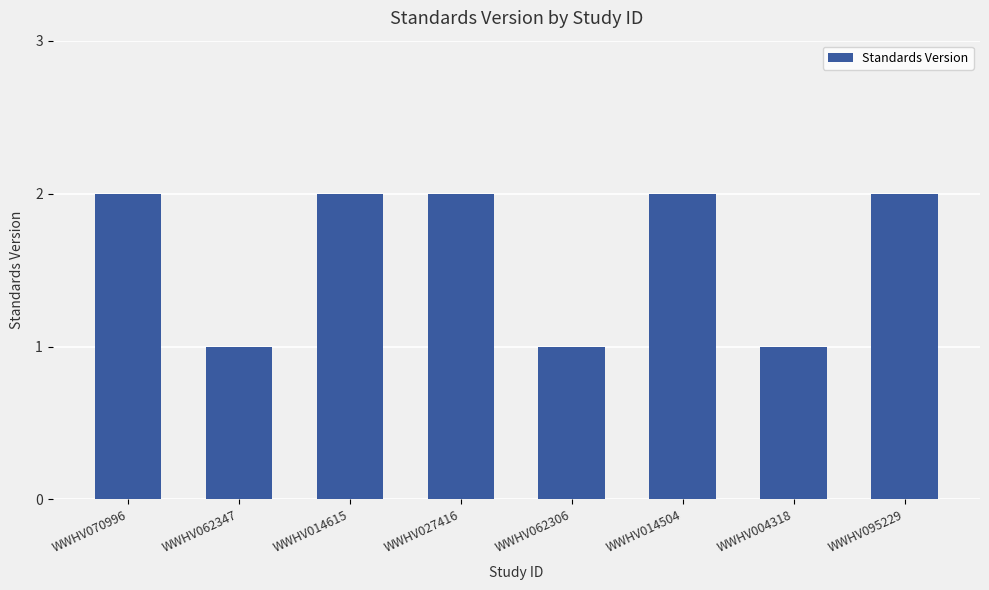

What is the change in value from WWHV014504 to WWHV004318?

-1